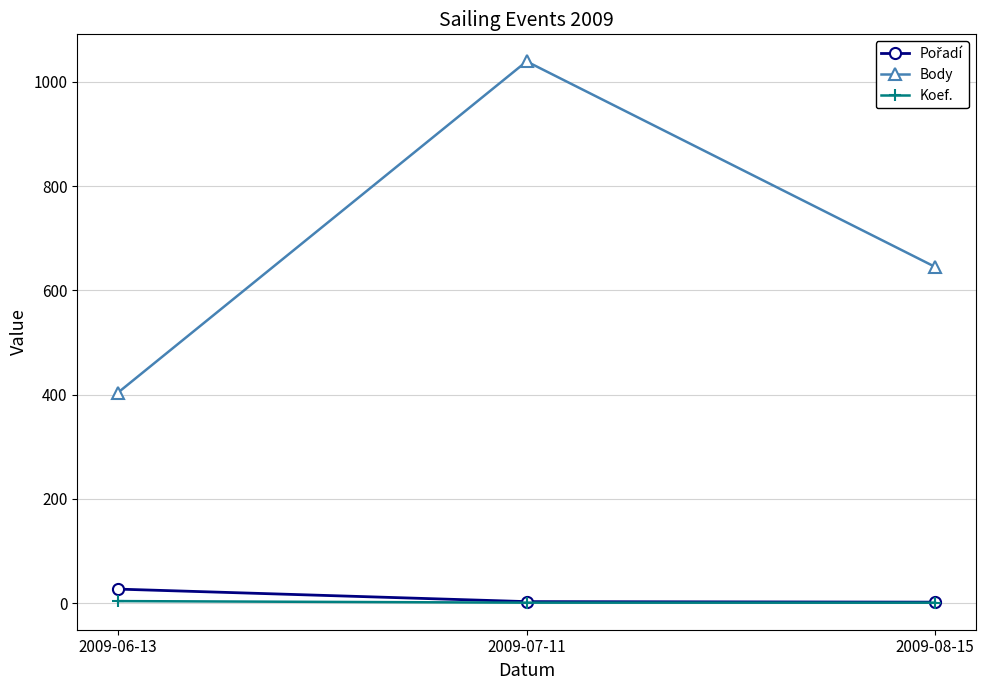

The Koef. series shows 1 at 2009-08-15. True or false?

True